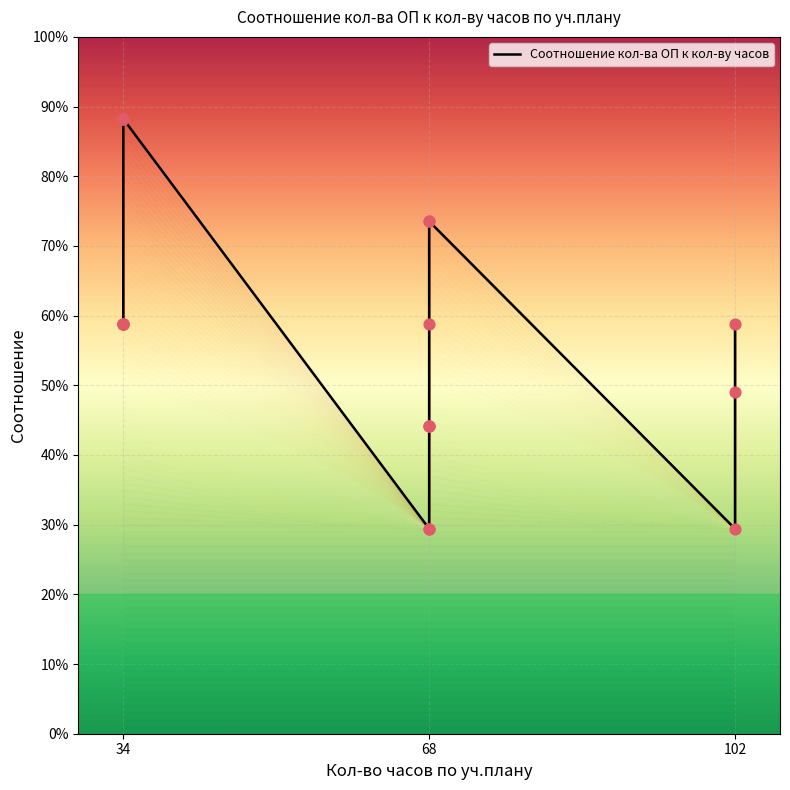

What is the ratio of the value at 3 to the value at 4?

1.0